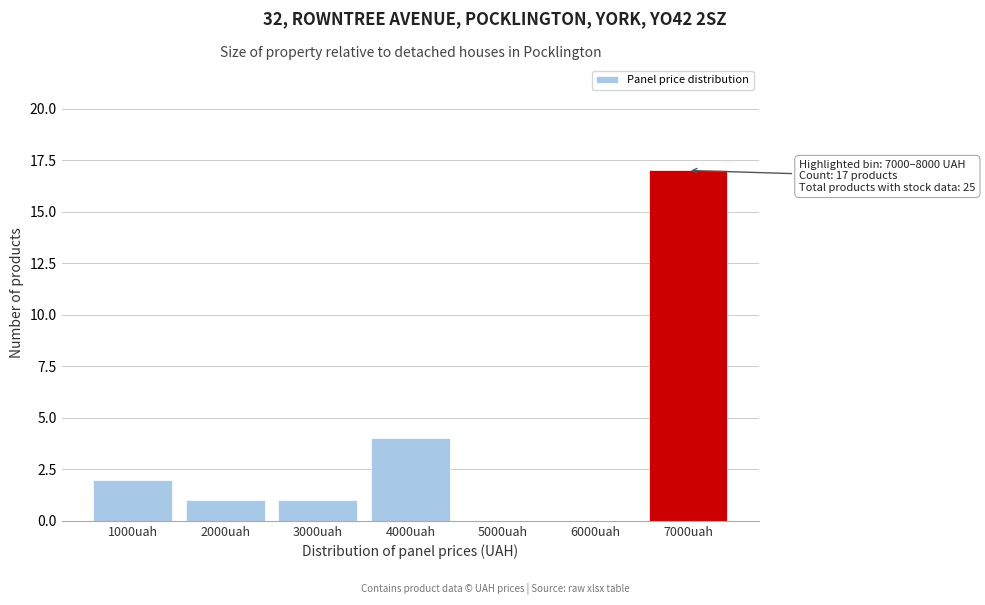

Reading right to left, list all the values displayed in this chart.

7000uah=17	6000uah=0	5000uah=0	4000uah=4	3000uah=1	2000uah=1	1000uah=2